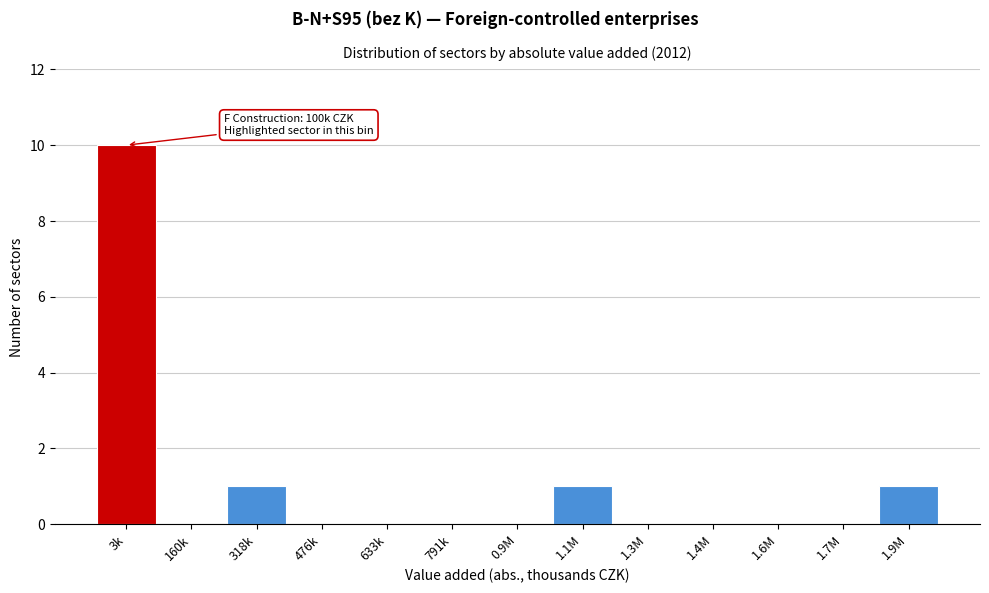

Reading left to right, extract all data points from this chart.

3k=10	160k=0	318k=1	476k=0	633k=0	791k=0	0.9M=0	1.1M=1	1.3M=0	1.4M=0	1.6M=0	1.7M=0	1.9M=1